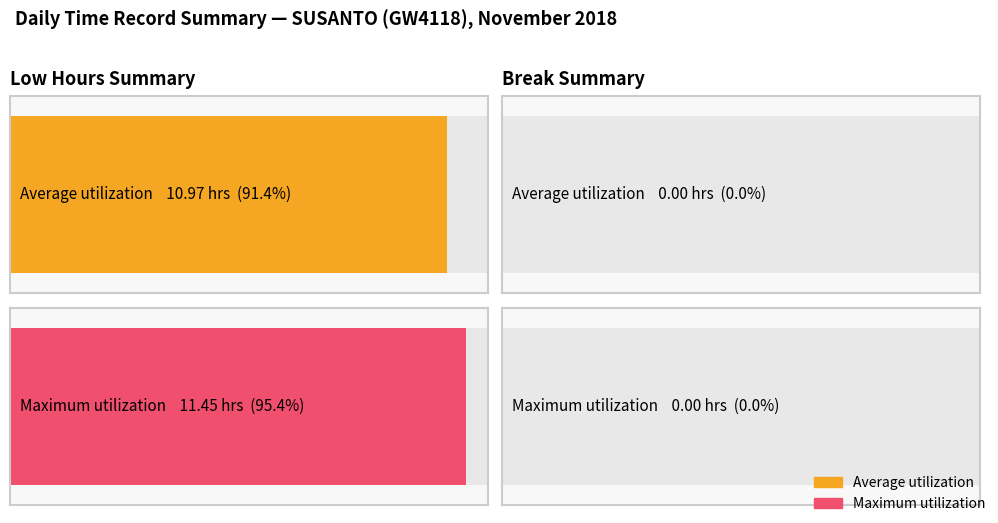

Are the bars grouped side by side (vs. stacked)?

No